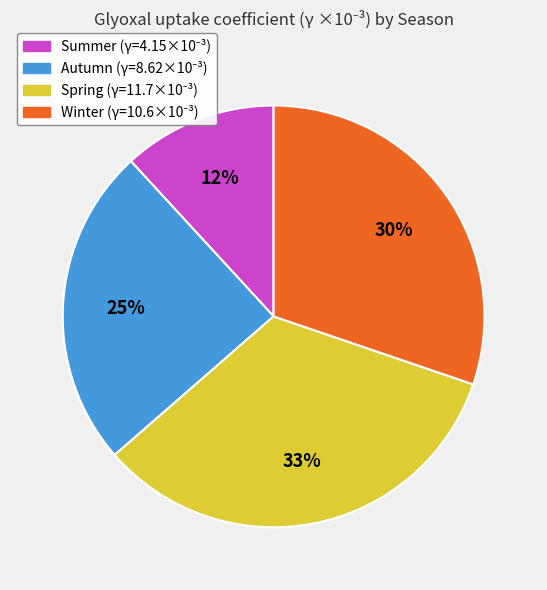

How many slices are in this pie chart?

4